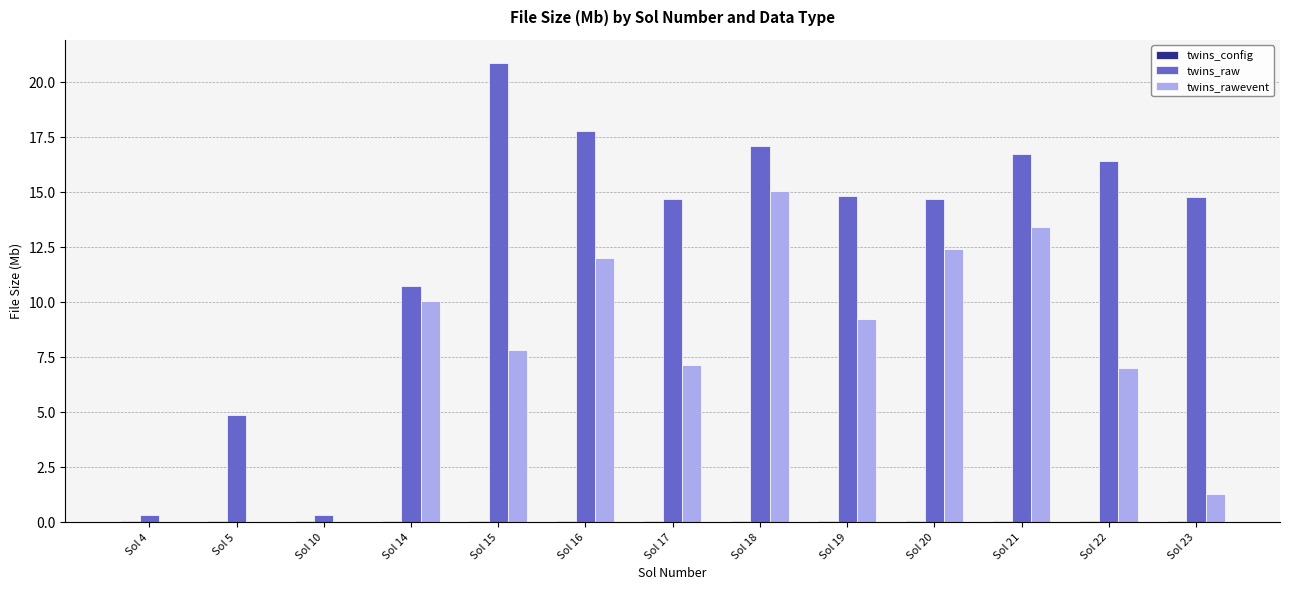

What is the highest value of the twins_rawevent series?

15.0